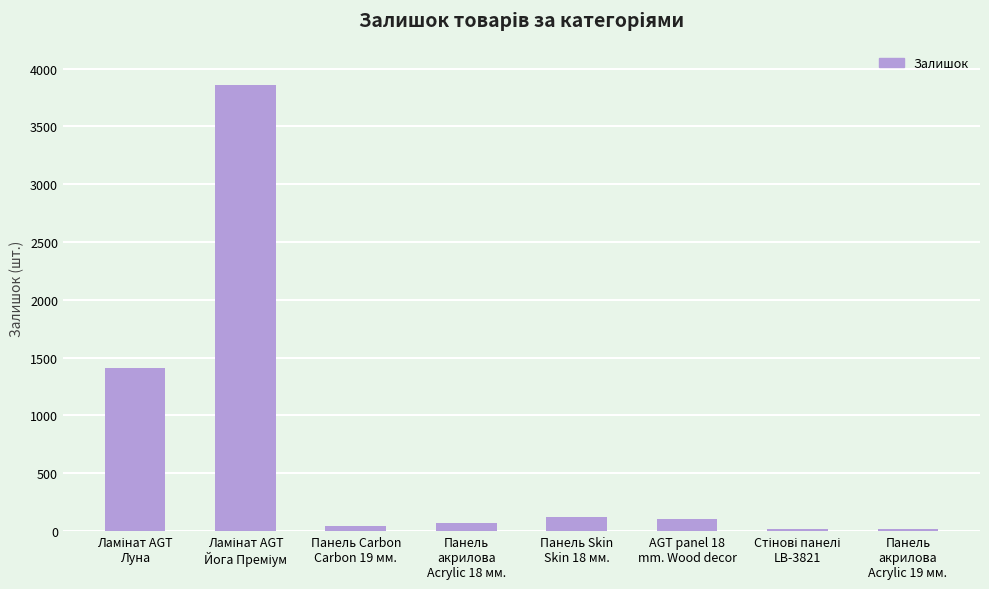

What is the minimum value shown in the chart?

17